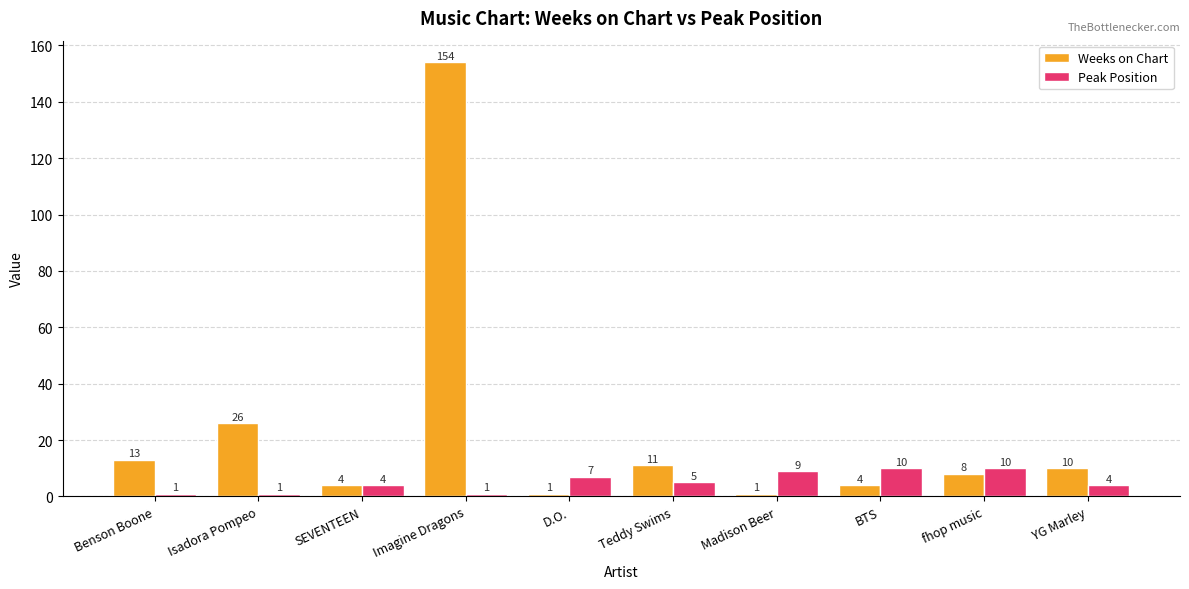

What is the difference between the second highest and second lowest values in the Weeks on Chart series?

25